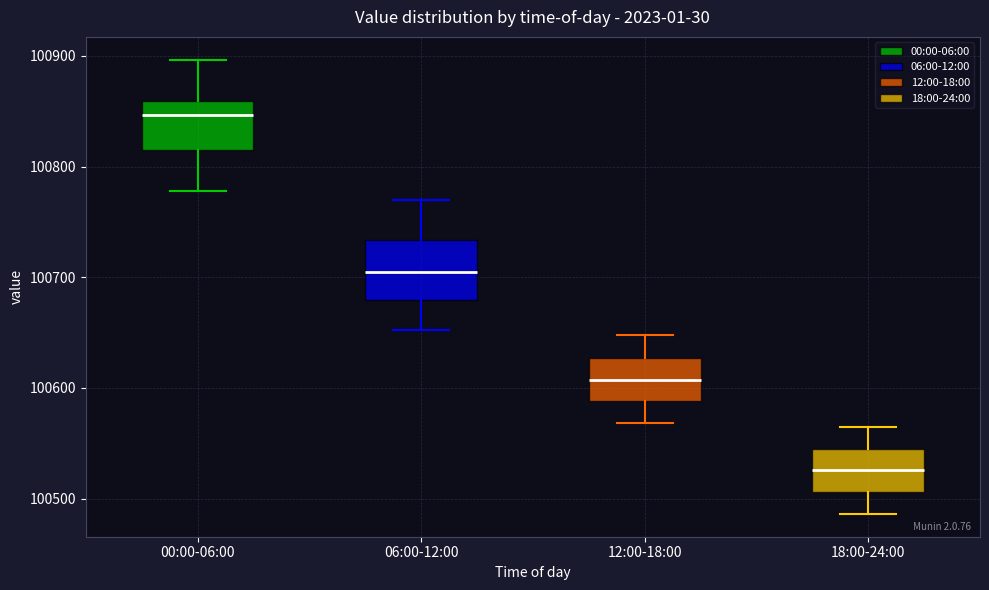

Reading left to right, read every box against the y-axis: the position of its median line, the range the box covers, and the ends of its whiskers. The values are not printed on the chart, so give them approximately, as read against the axis.

00:00-06:00: median 100850, box 100820 to 100860, whiskers 100780 to 100900
06:00-12:00: median 100700, box 100680 to 100730, whiskers 100650 to 100770
12:00-18:00: median 100610, box 100590 to 100630, whiskers 100570 to 100650
18:00-24:00: median 100530, box 100510 to 100550, whiskers 100490 to 100570